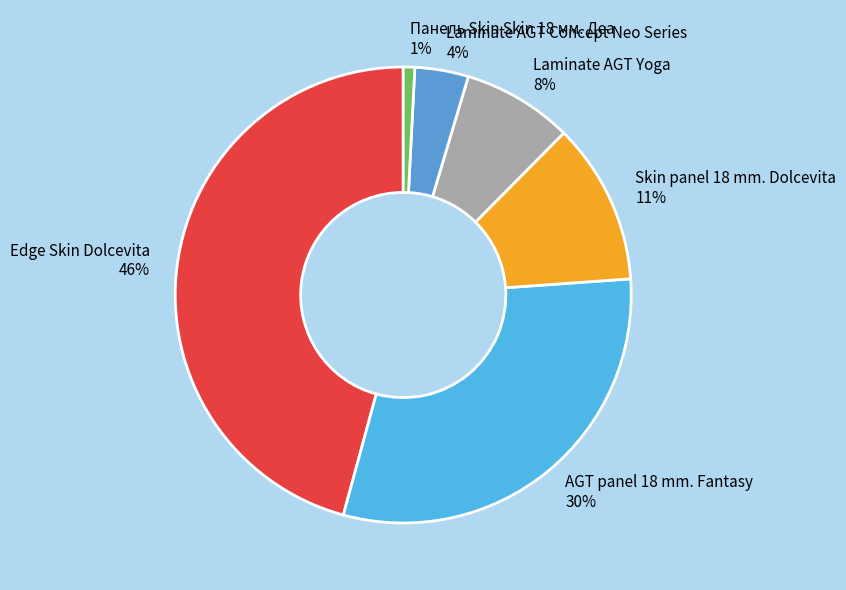

True or false: Laminate AGT Concept Neo Series accounts for 12% of the total.

False